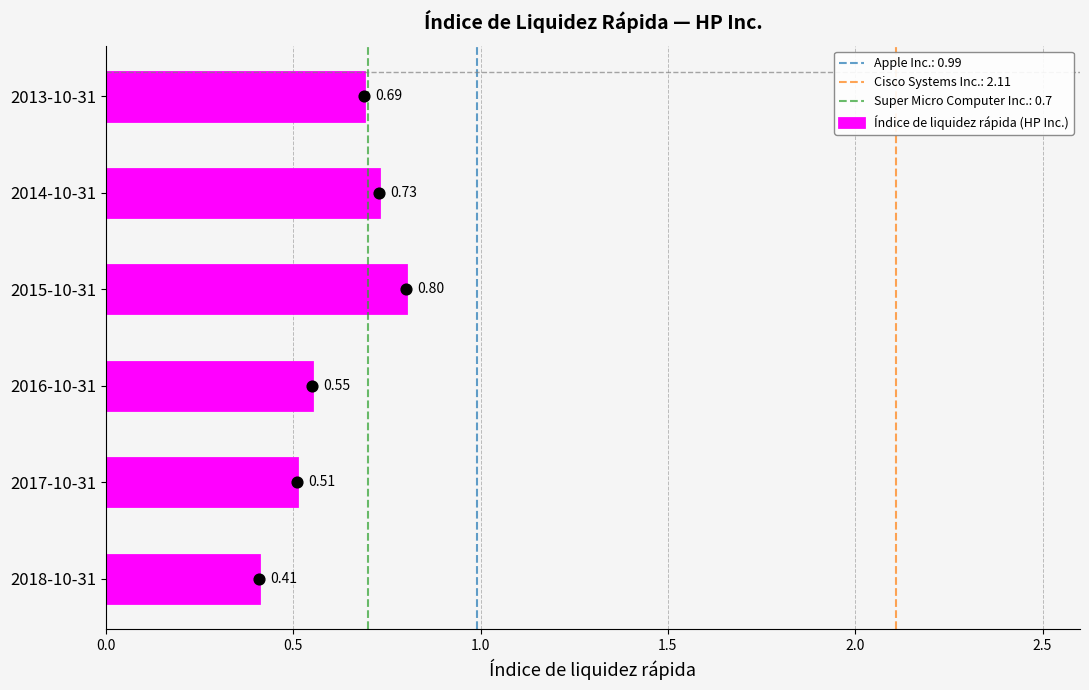

What is the sum of all Índice de liquidez rápida (HP Inc.) values?

3.7